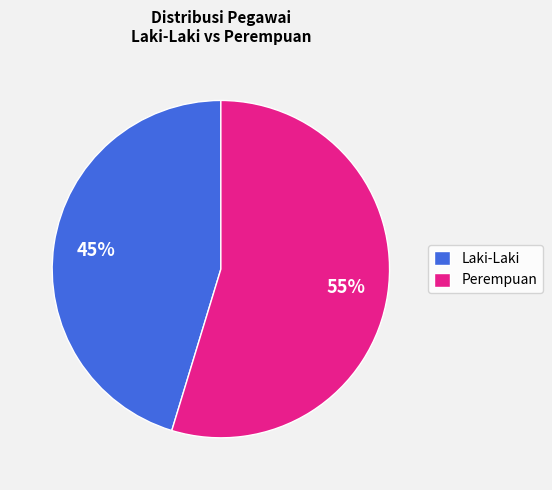

Does any single category account for the majority?

Yes